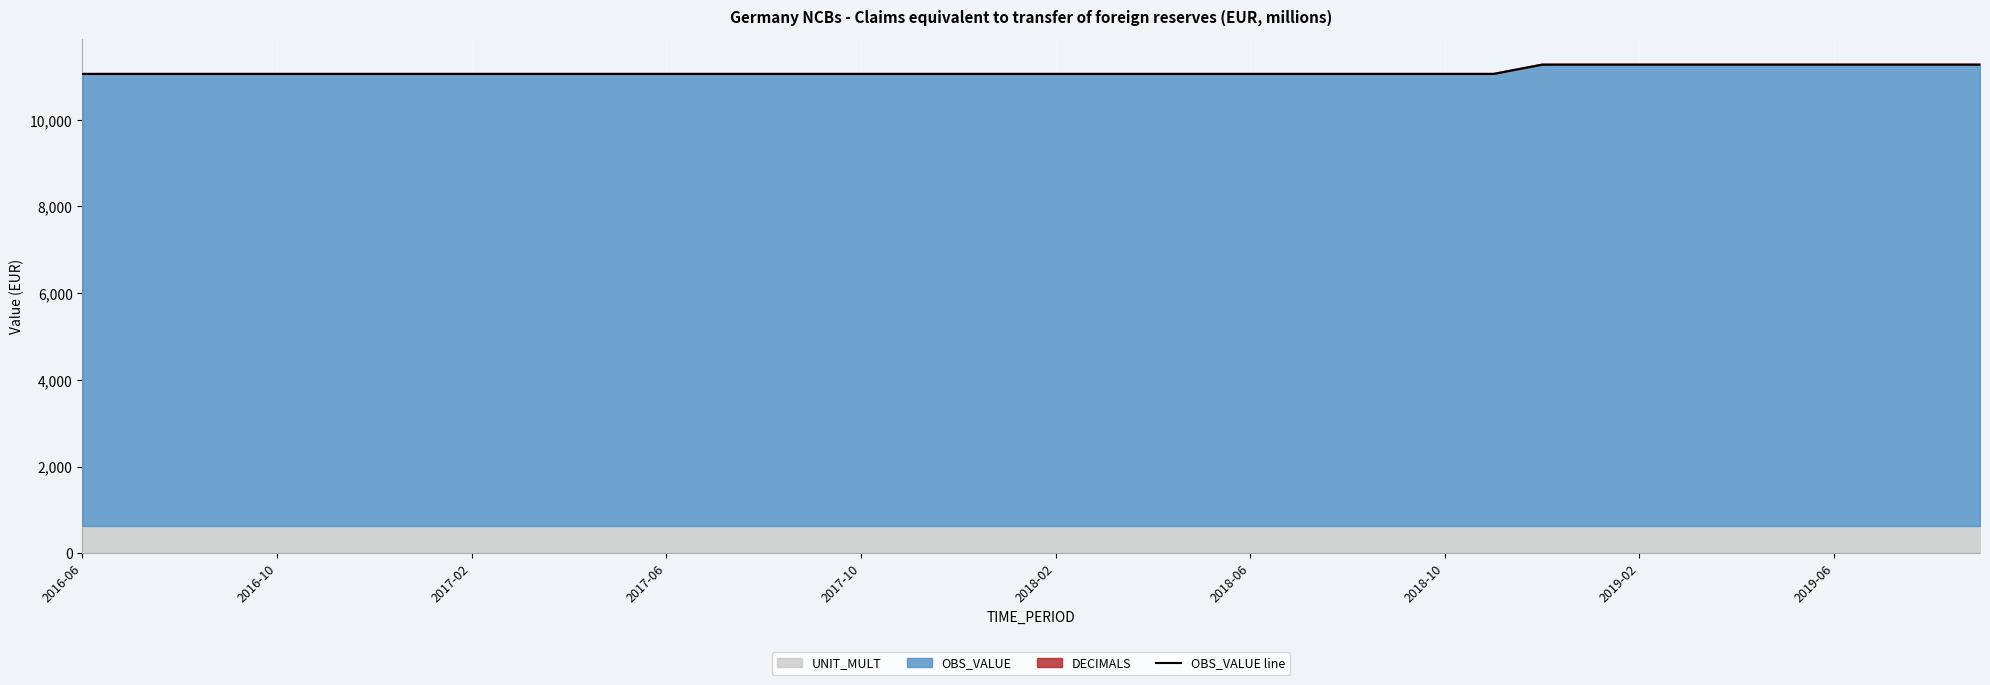

What is the maximum value for OBS_VALUE?

11272.9